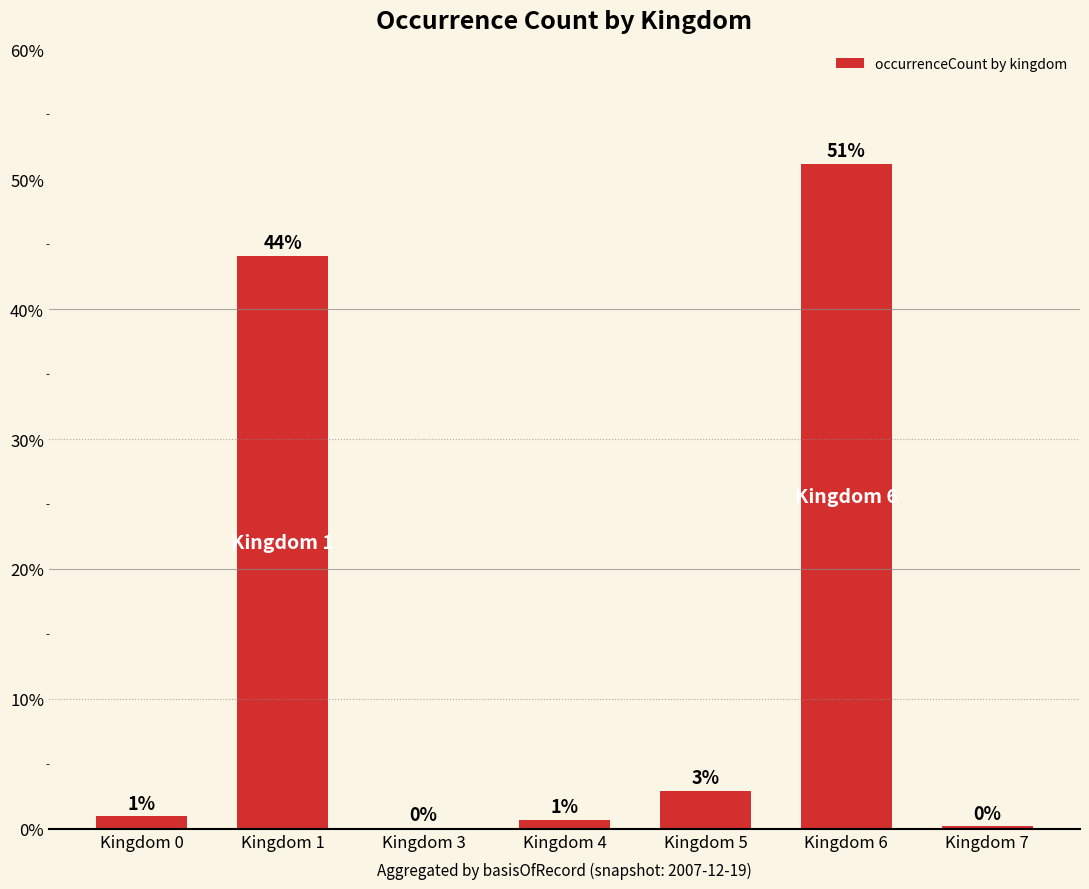

List the labels in order of value, smallest first.

Kingdom 3, Kingdom 7, Kingdom 4, Kingdom 0, Kingdom 5, Kingdom 1, Kingdom 6